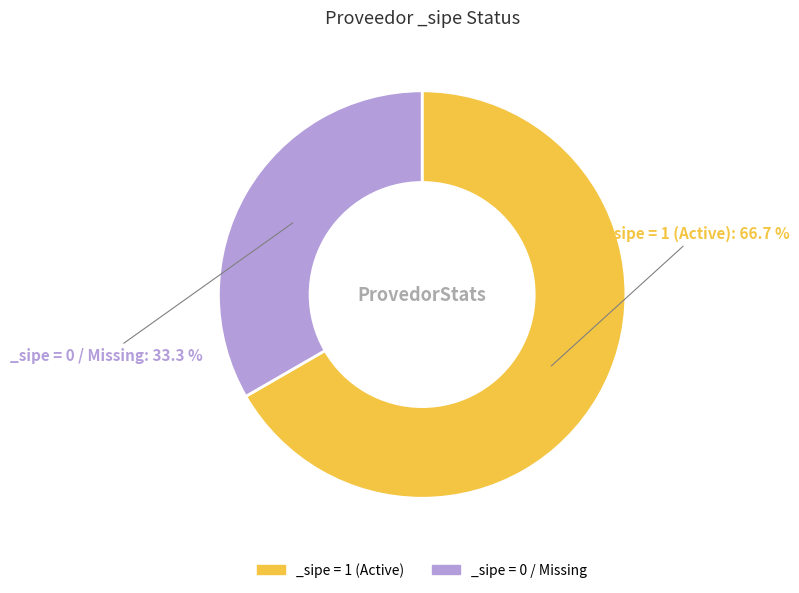

How many slices are in this pie chart?

2